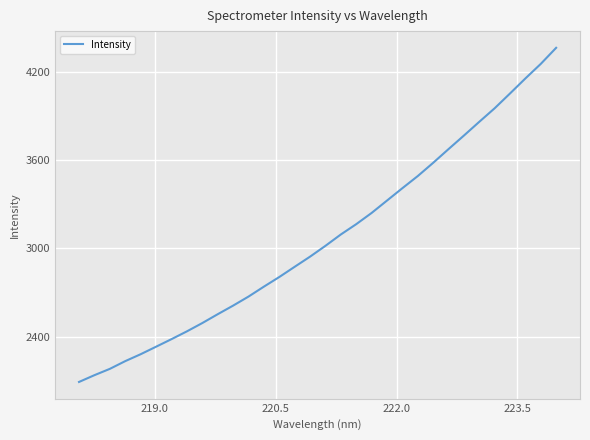

What is the difference between the maximum and minimum values?

2273.1